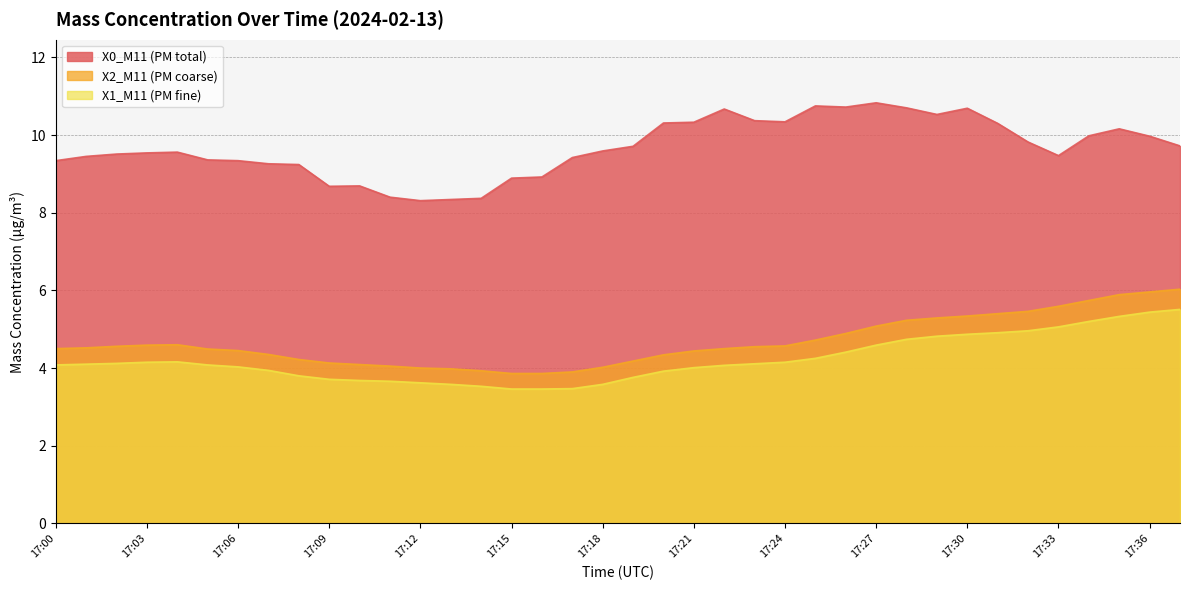

True or false: X1_M11 (PM fine) and X2_M11 (PM coarse) intersect in this chart.

False